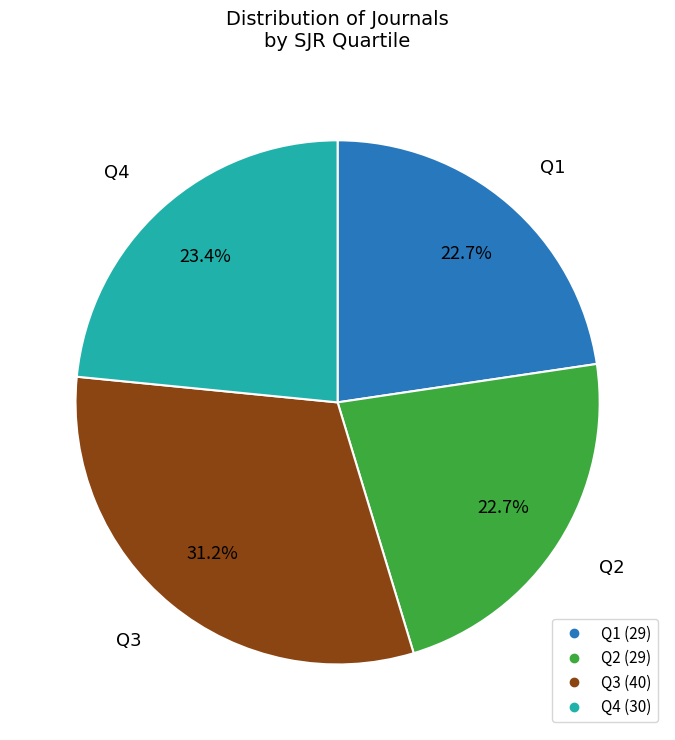

What is the largest slice in the pie chart?

Q3